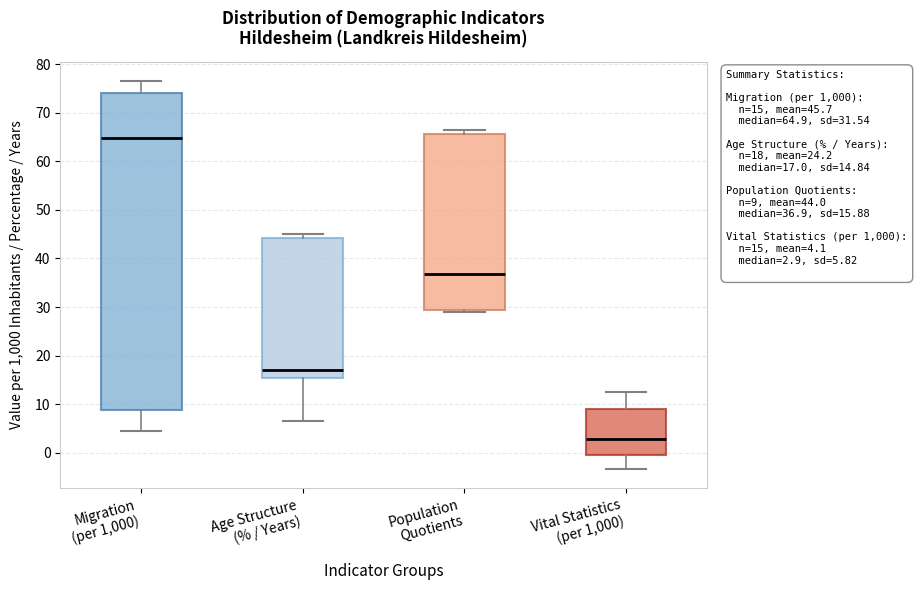

Comparing the boxes themselves (not the whiskers), which one is the tallest?

Migration (per 1,000)